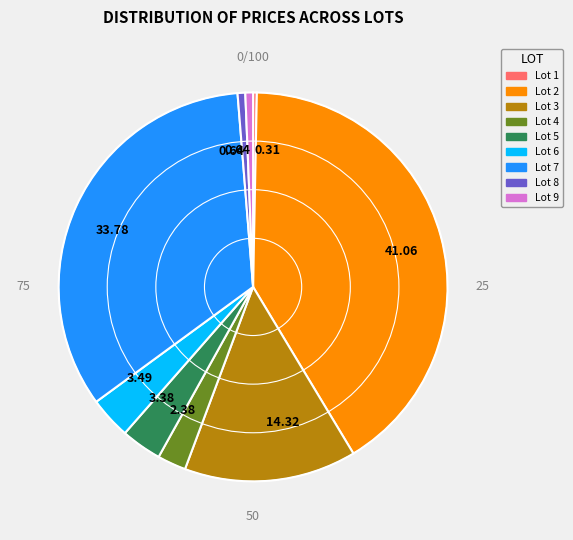

Is there any slice that represents more than half of the pie?

No